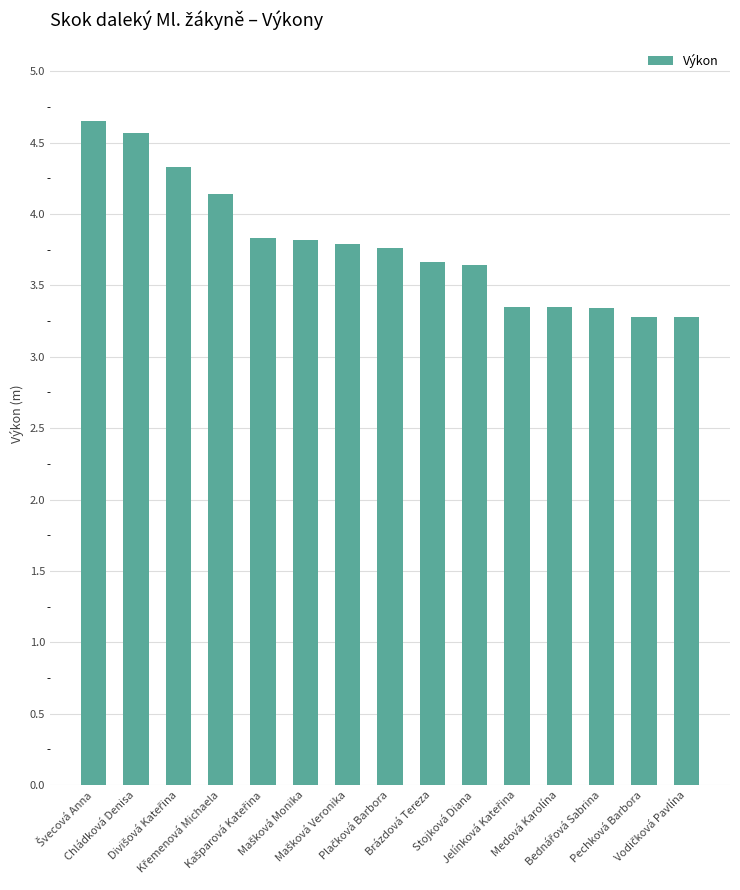

What is the maximum value shown in the chart?

4.7